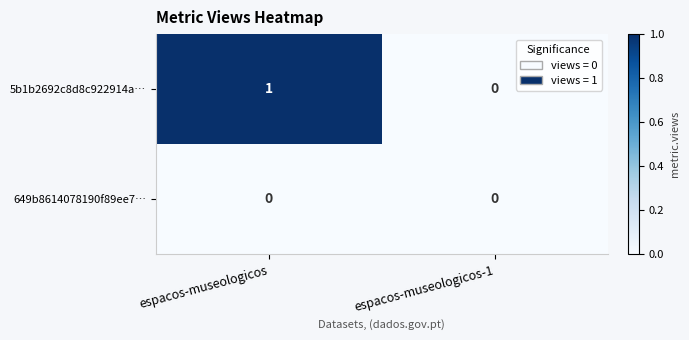

Reading left to right, list all the values displayed in this chart.

5b1b2692c8d8c922914a…: 1	0
649b8614078190f89ee7…: 0	0